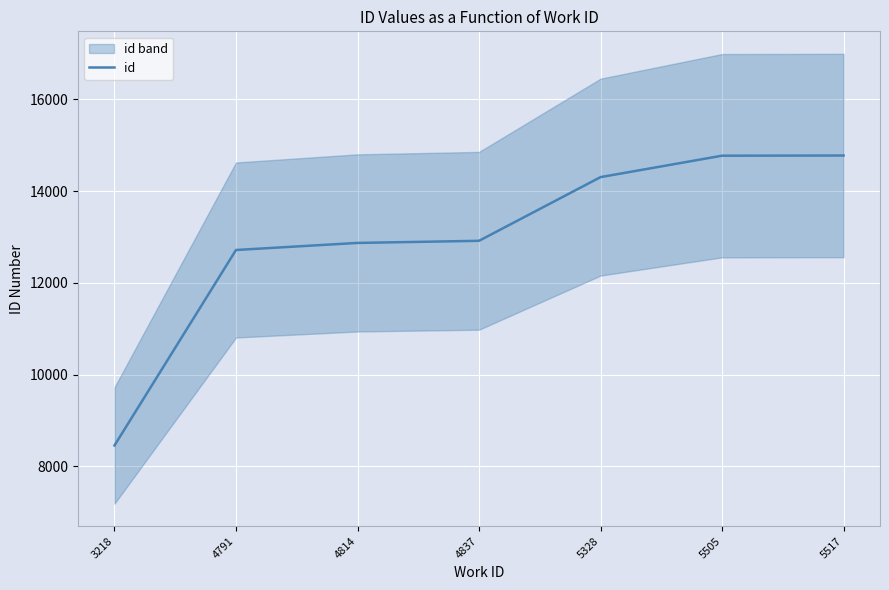

List the labels in order of value, largest first.

5517, 5505, 5328, 4837, 4814, 4791, 3218